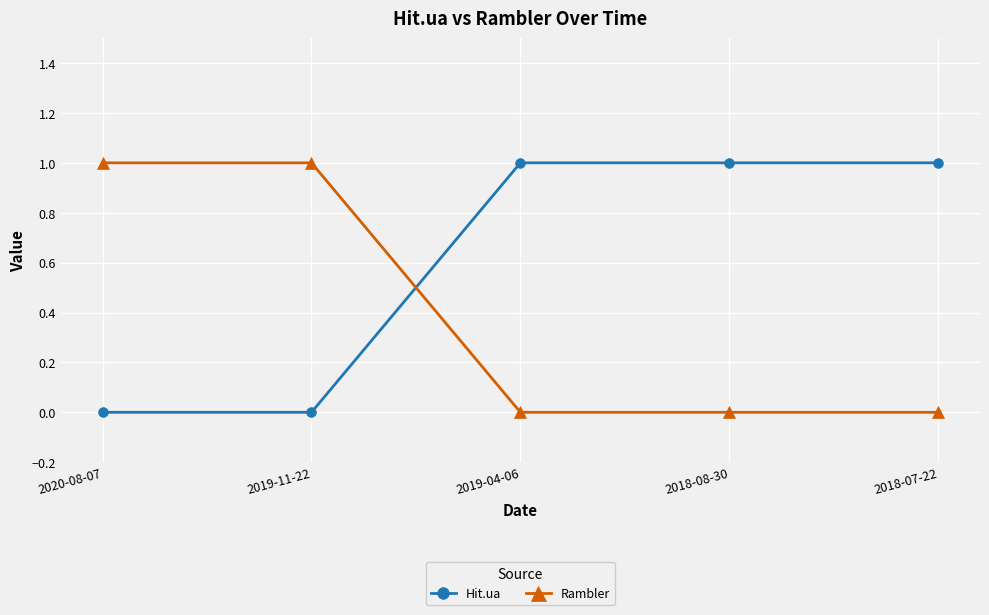

What are all the series names shown in the legend?

Hit.ua, Rambler